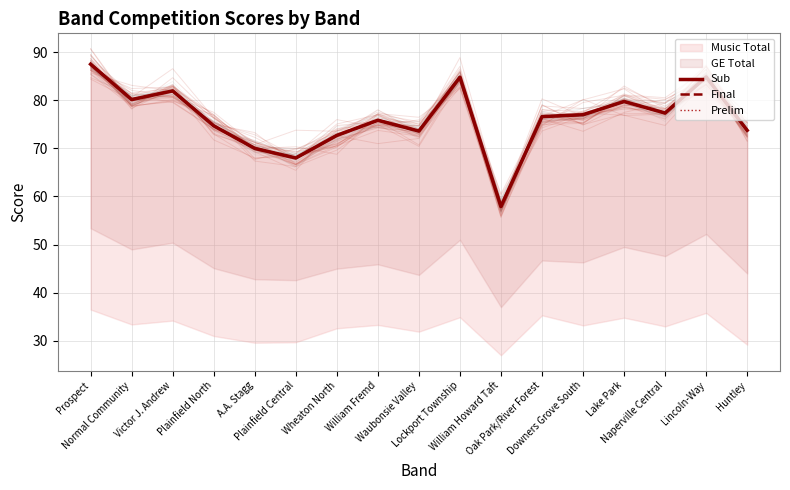

Reading left to right, extract all data points from this chart.

Sub: 87.5	80.2	82.0	74.7	70.0	68.0	72.7	75.8	73.6	84.8	57.9	76.6	77.0	79.8	77.3	84.8	73.8
Final: 87.5	80.2	82.0	74.7	70.0	68.0	72.7	75.8	73.6	84.8	57.9	76.6	77.0	79.8	77.3	84.8	73.8
Prelim: 87.5	80.2	82.0	74.7	70.0	68.0	72.7	75.8	73.6	84.8	57.9	76.6	77.0	79.8	77.3	84.8	73.8